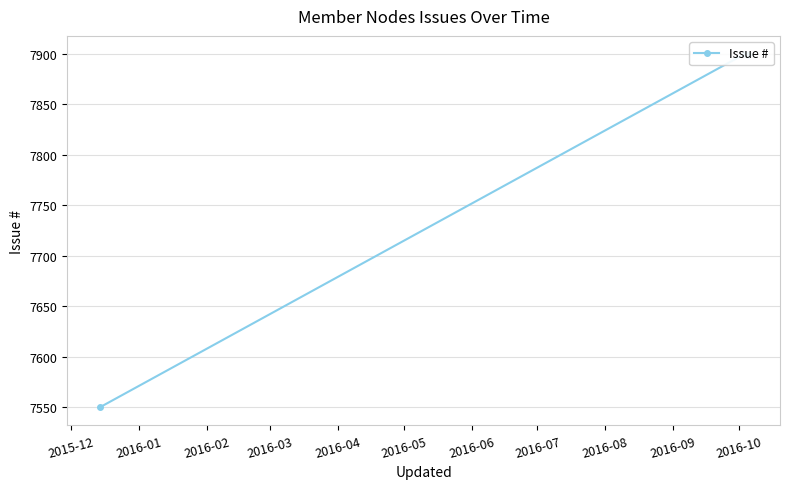

Is it true that the value at 2015-12 is 2485?

False